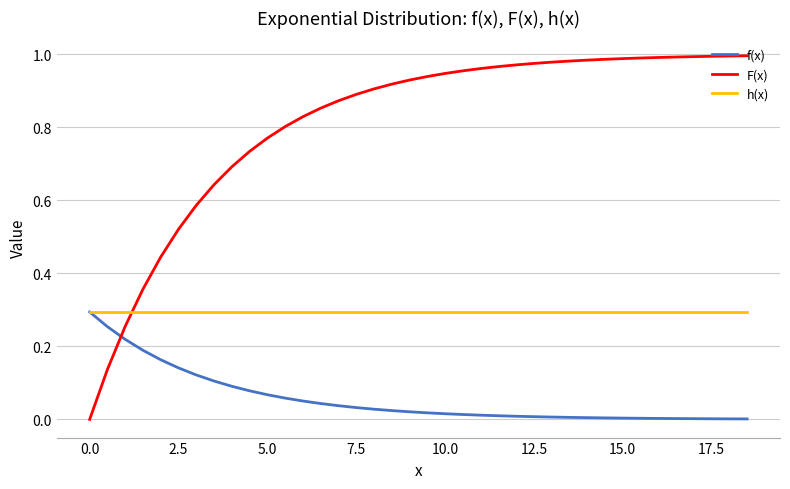

Which series has the widest spread of values?

F(x)